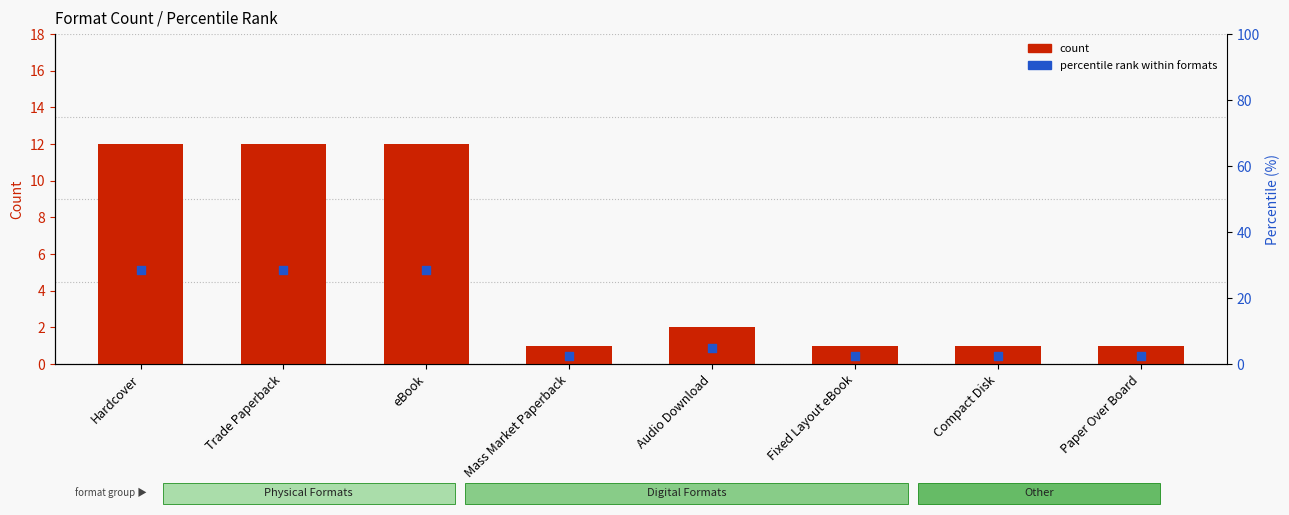

Is the value of percentile rank within formats at Fixed Layout eBook greater than the value of count at Trade Paperback?

No